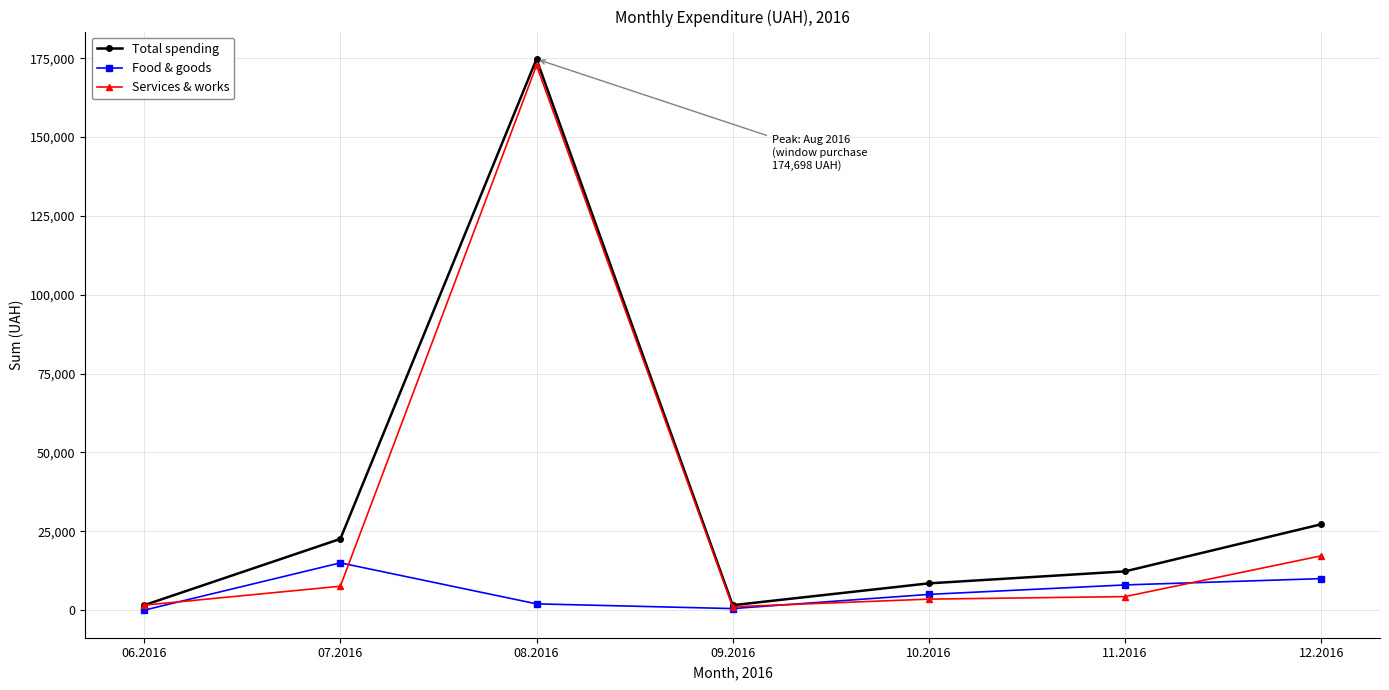

What position from the right is 07.2016?

6